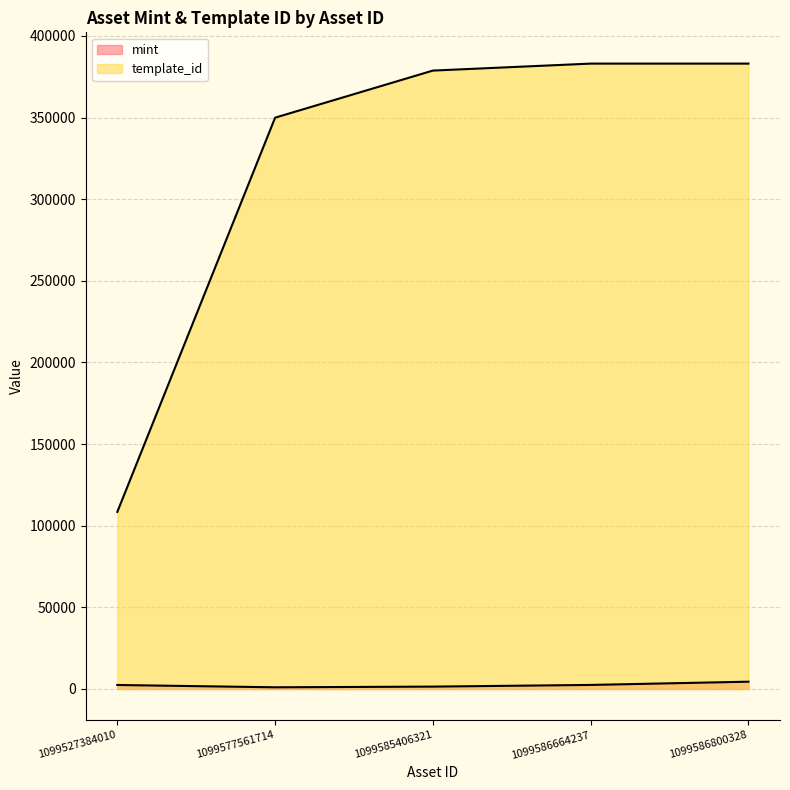

What is the difference between the second highest and second lowest values in the mint series?

1028